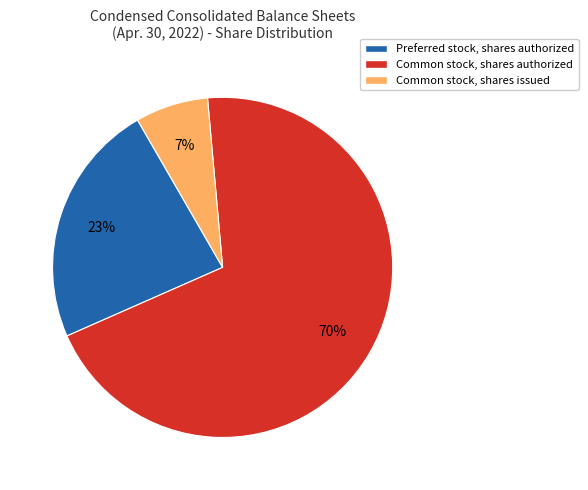

To the nearest percent, what is the average slice percentage?

33%